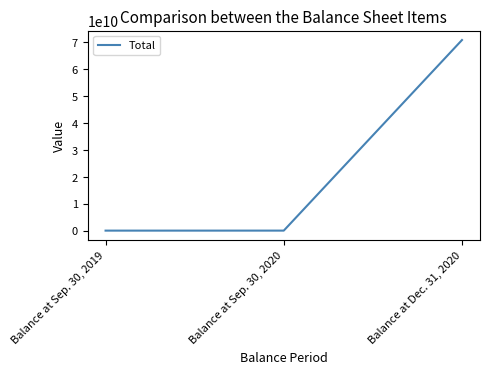

What is the change in value from Balance at Sep. 30, 2019 to Balance at Sep. 30, 2020?

+4175281